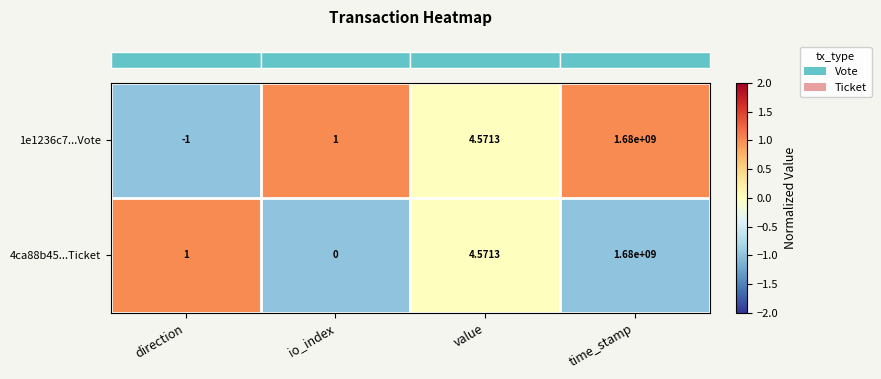

How many distinct data groups are displayed?

2